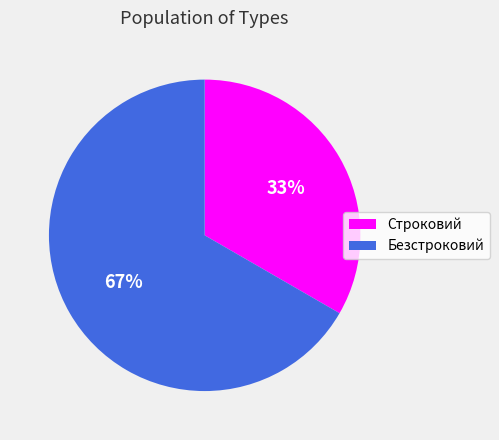

Is it true that Строковий is 33% of the pie?

True